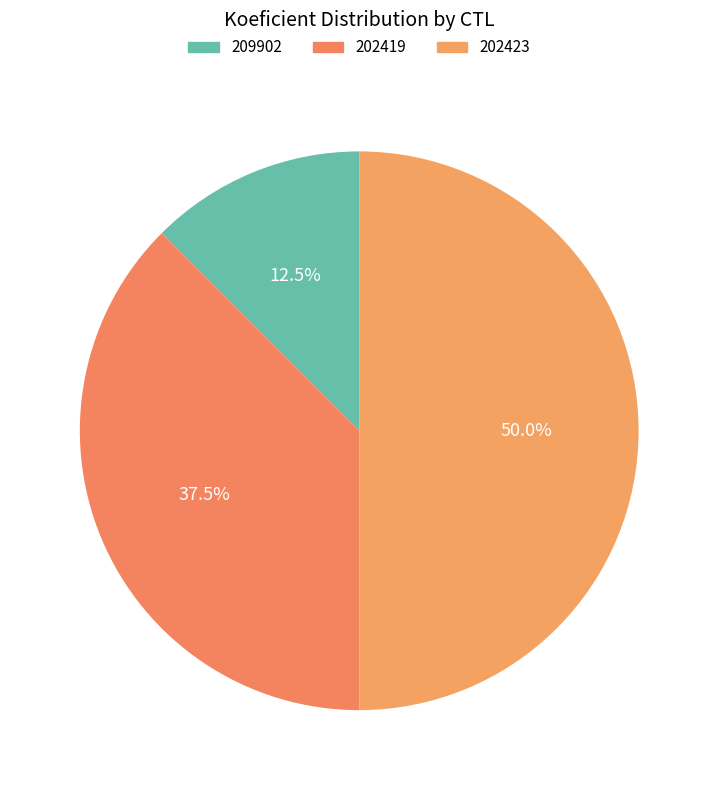

The 202423 slice represents 50% of the pie. True or false?

True